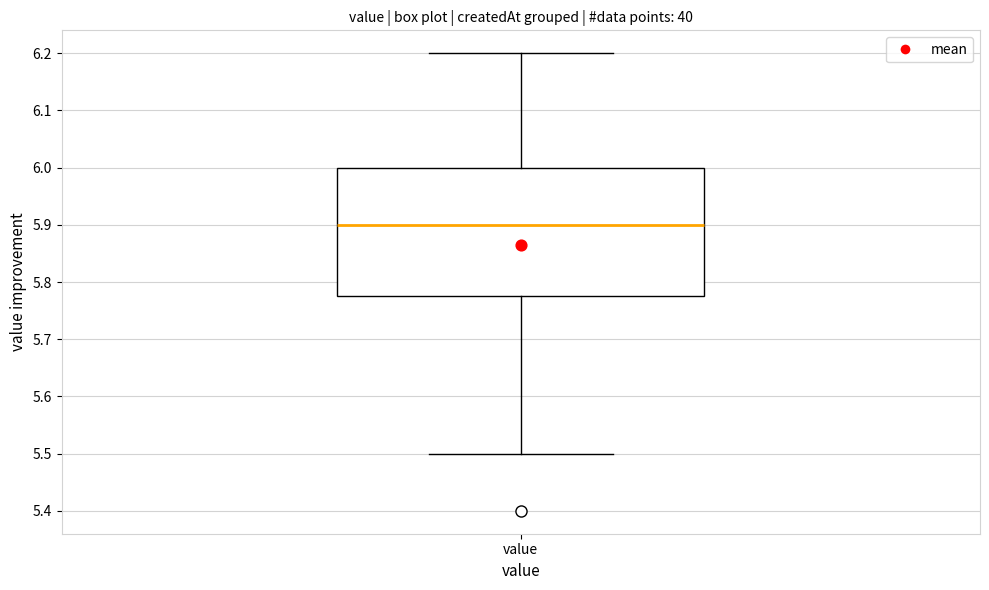

Where does the upper whisker of the box for value end on the y-axis? The values are not printed on the chart, so give them approximately, as read against the axis.

6.20